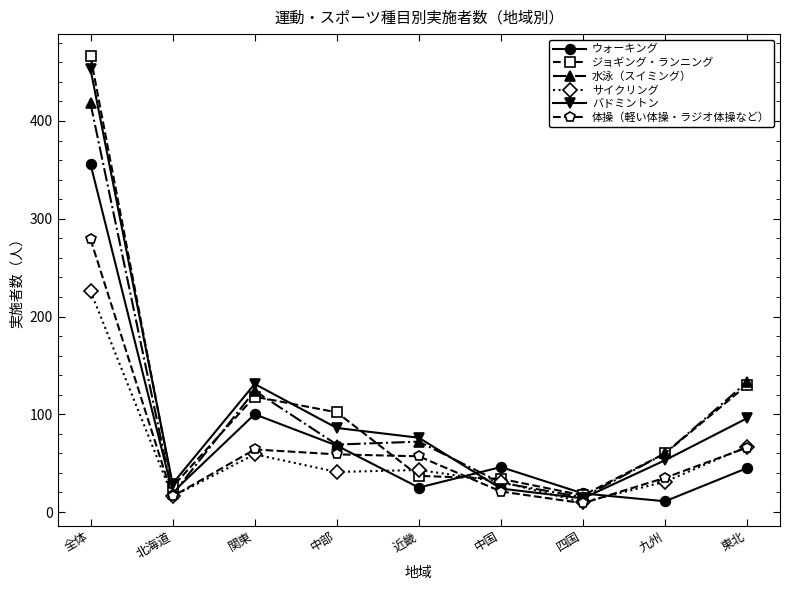

How many lines are shown in the chart?

6